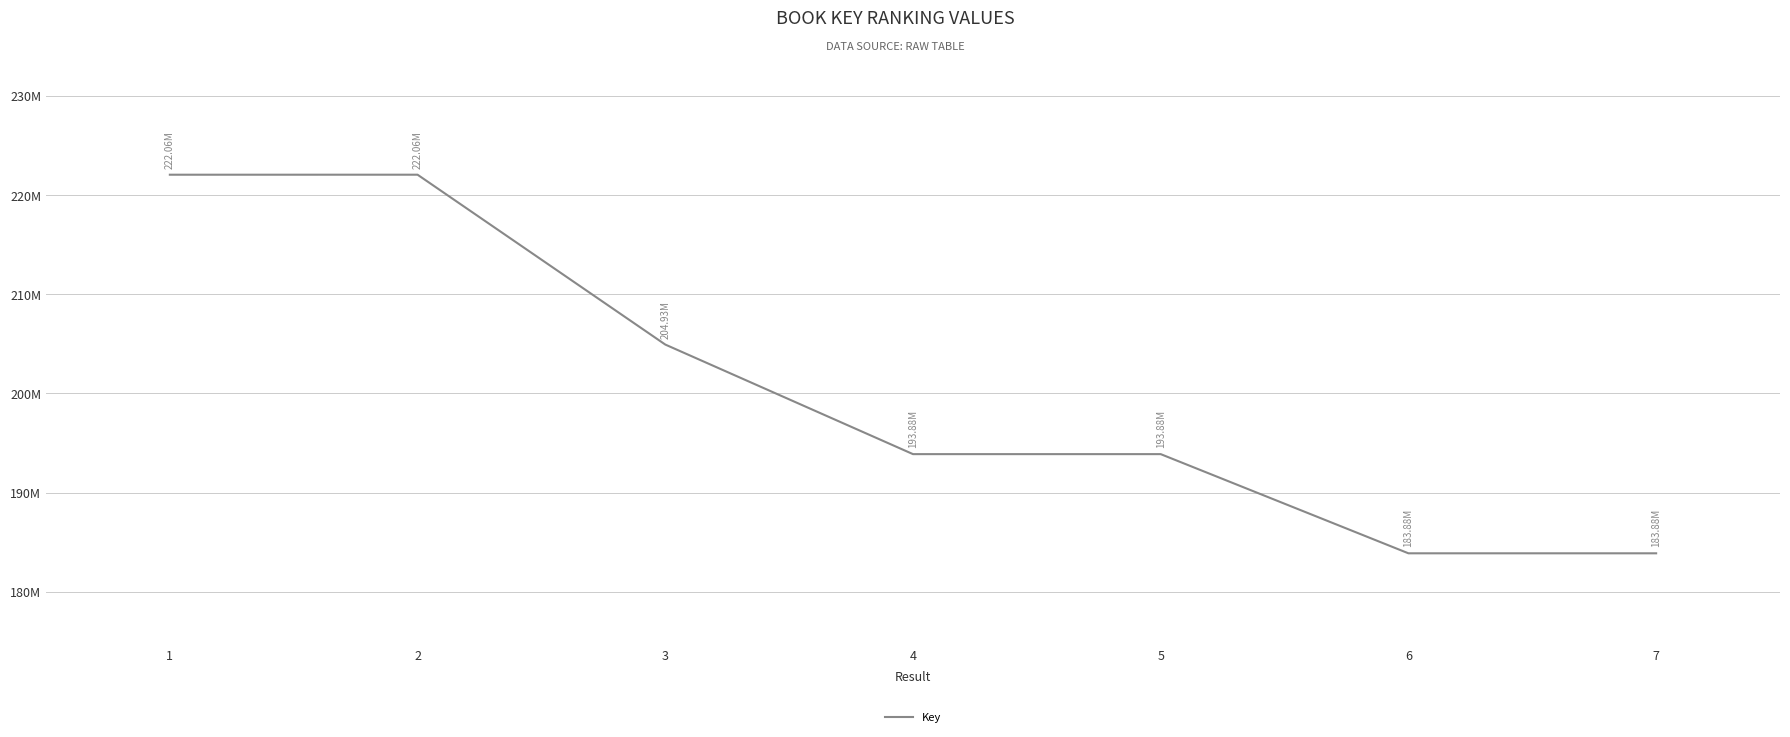

At which label does the data first exceed 193879034?

1